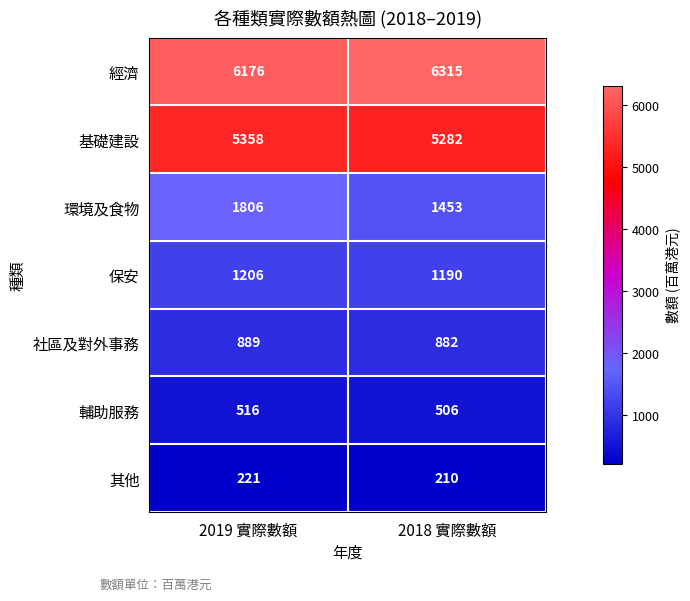

Reading right to left, extract all data points from this chart.

經濟: 2018 實際數額=6315	2019 實際數額=6176
基礎建設: 2018 實際數額=5282	2019 實際數額=5358
環境及食物: 2018 實際數額=1453	2019 實際數額=1806
保安: 2018 實際數額=1190	2019 實際數額=1206
社區及對外事務: 2018 實際數額=882	2019 實際數額=889
輔助服務: 2018 實際數額=506	2019 實際數額=516
其他: 2018 實際數額=210	2019 實際數額=221